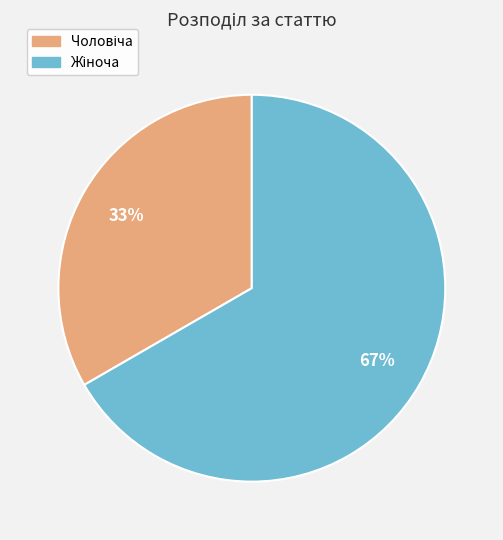

Is there any slice that represents more than half of the pie?

Yes